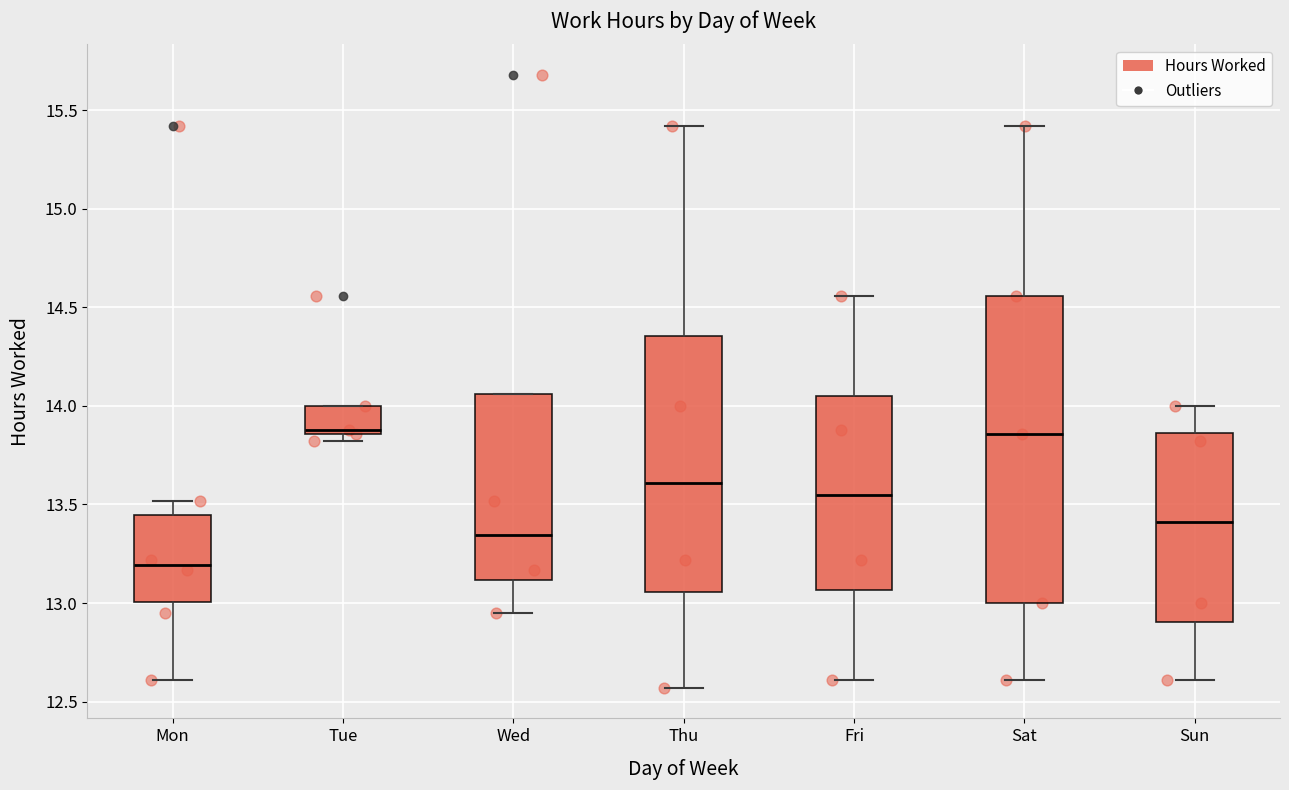

Where does the median line of the box for Wed sit on the y-axis? The values are not printed on the chart, so give them approximately, as read against the axis.

13.35